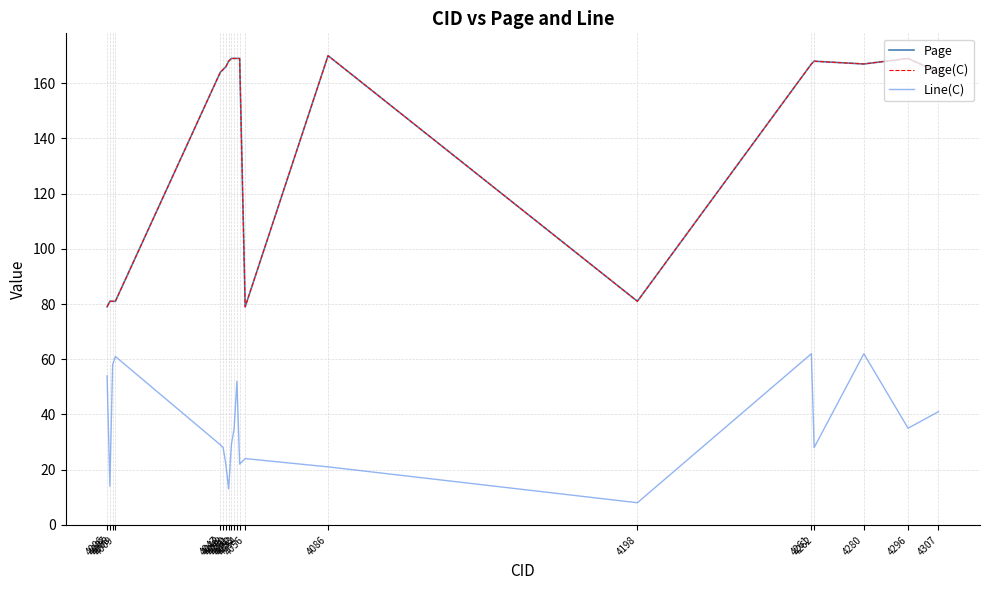

The value of Line(C) at 4054 is 22. True or false?

True